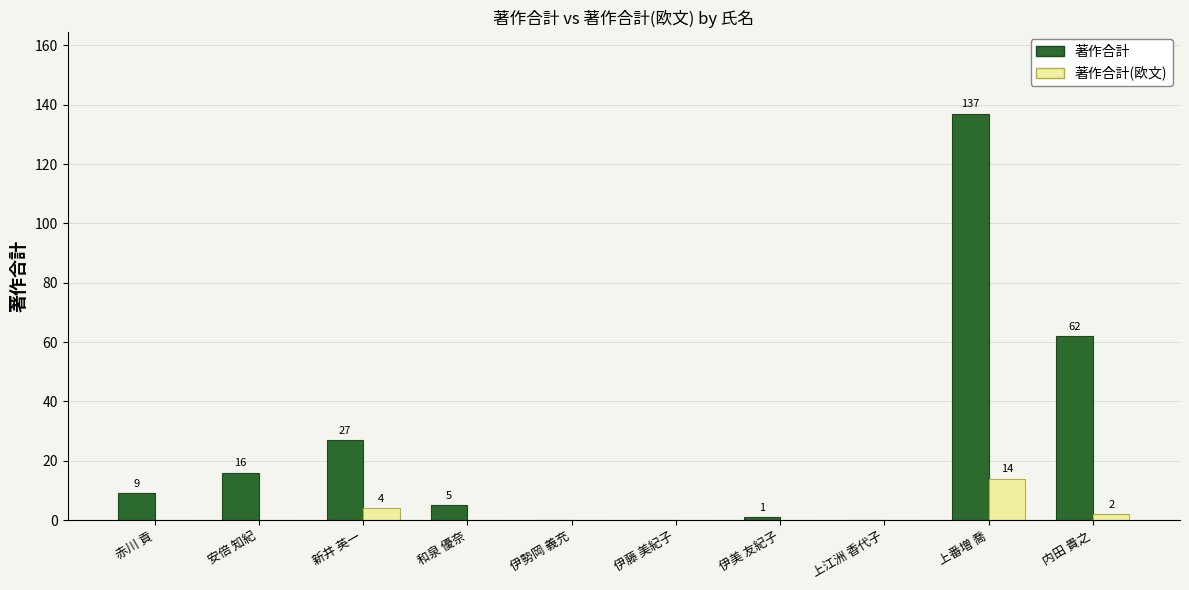

Which series has the largest total across all categories?

著作合計